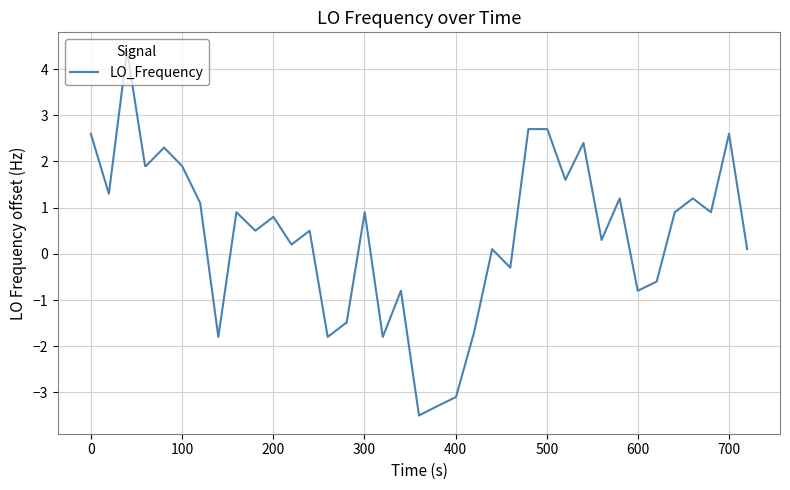

What is the difference between the maximum and minimum values?

7.9